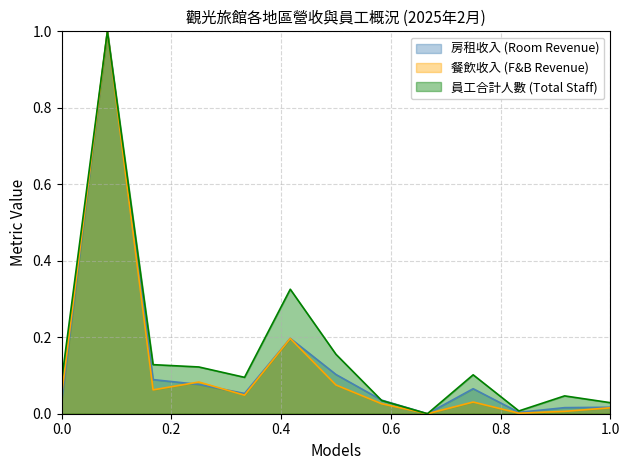

What is the highest value of the 房租收入 (Room Revenue) series?

1.0